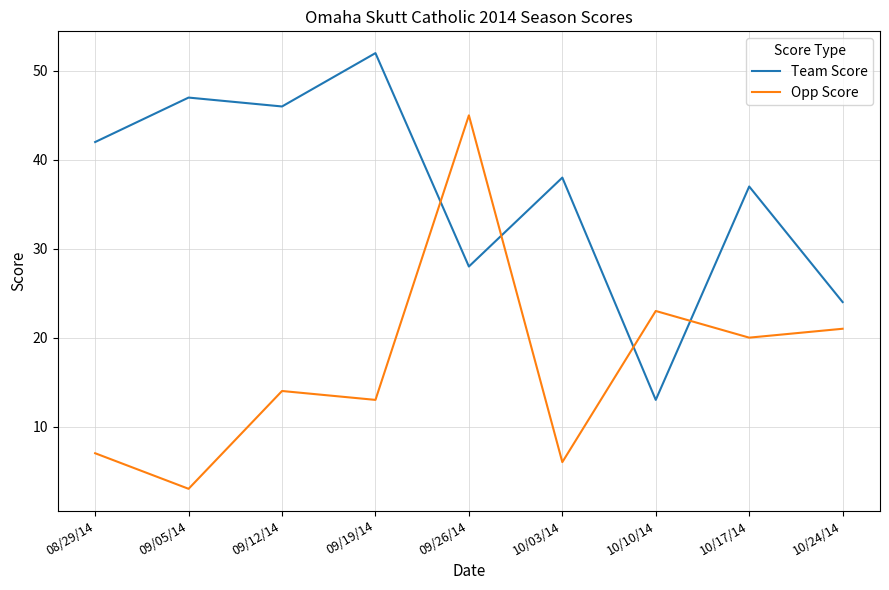

List the series in order of their overall mean, lowest first.

Opp Score, Team Score